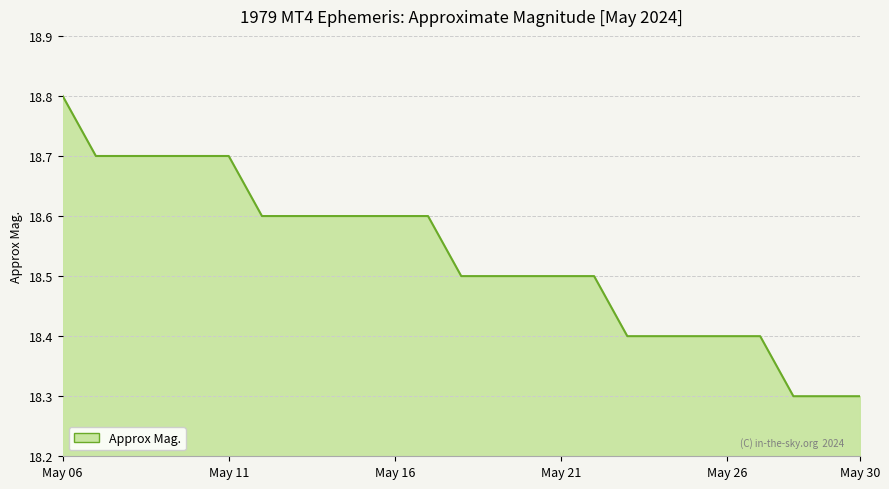

How many categories are shown in the chart?

25